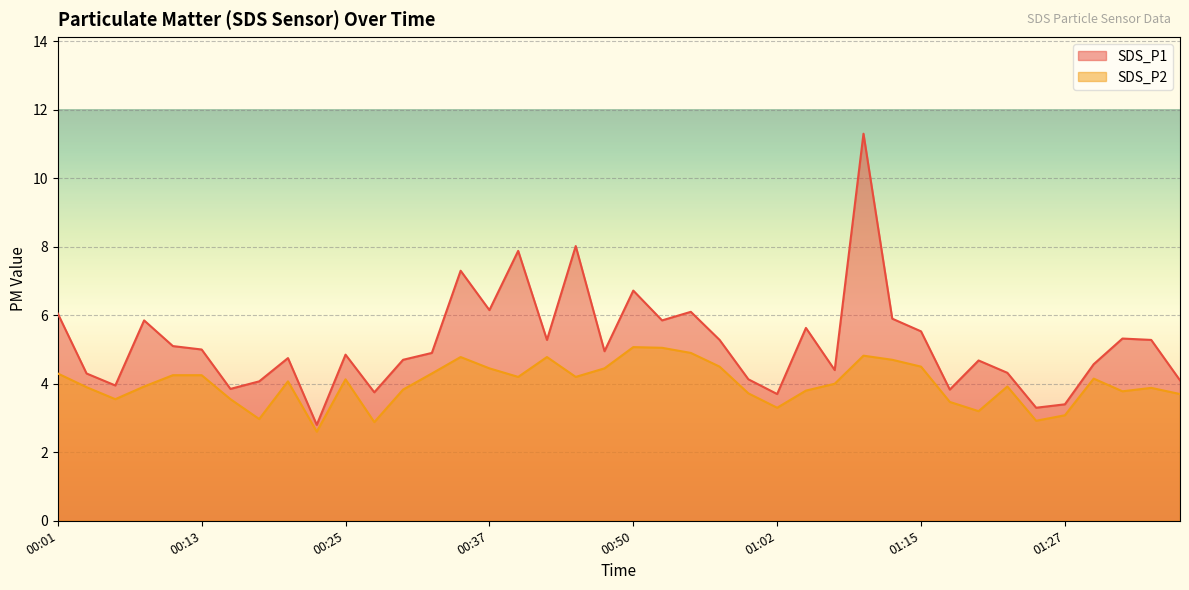

True or false: SDS_P2 and SDS_P1 cross at least once.

False